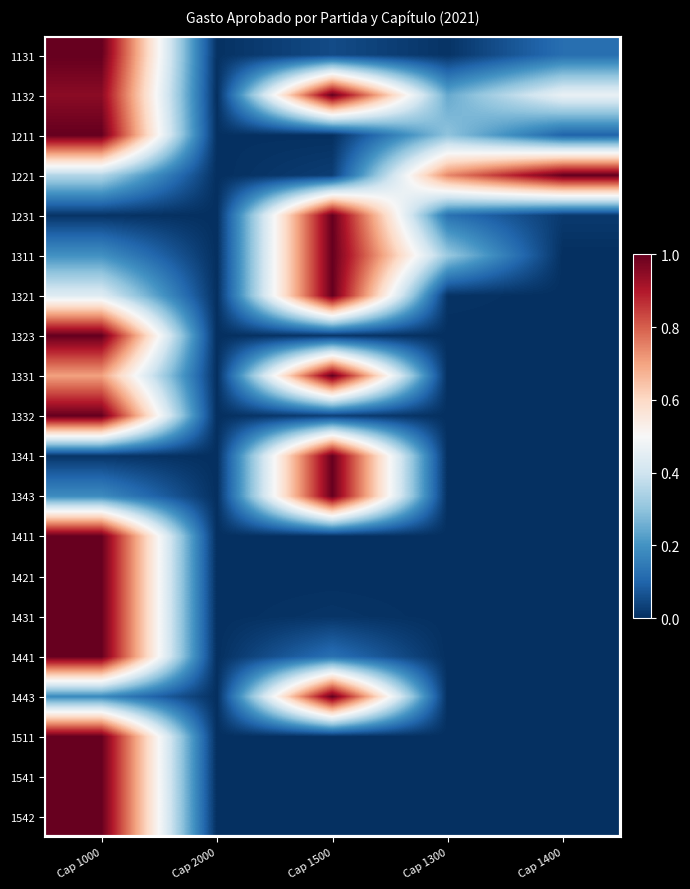

Reading left to right, list all the values displayed in this chart.

1131: Cap 1000=1.0	Cap 2000=0.0	Cap 1500=0.1	Cap 1300=0.0	Cap 1400=0.1
1132: Cap 1000=1.0	Cap 2000=0.0	Cap 1500=1.0	Cap 1300=0.2	Cap 1400=0.5
1211: Cap 1000=1.0	Cap 2000=0.0	Cap 1500=0.0	Cap 1300=0.3	Cap 1400=0.1
1221: Cap 1000=0.4	Cap 2000=0.0	Cap 1500=0.0	Cap 1300=0.7	Cap 1400=1.0
1231: Cap 1000=0.0	Cap 2000=0.0	Cap 1500=1.0	Cap 1300=0.1	Cap 1400=0.0
1311: Cap 1000=0.2	Cap 2000=0.0	Cap 1500=1.0	Cap 1300=0.3	Cap 1400=0.0
1321: Cap 1000=0.4	Cap 2000=0.0	Cap 1500=1.0	Cap 1300=0.0	Cap 1400=0.0
1323: Cap 1000=1.0	Cap 2000=0.0	Cap 1500=0.0	Cap 1300=0.0	Cap 1400=0.0
1331: Cap 1000=0.7	Cap 2000=0.0	Cap 1500=1.0	Cap 1300=0.0	Cap 1400=0.0
1332: Cap 1000=1.0	Cap 2000=0.0	Cap 1500=0.0	Cap 1300=0.0	Cap 1400=0.0
1341: Cap 1000=0.0	Cap 2000=0.0	Cap 1500=1.0	Cap 1300=0.0	Cap 1400=0.0
1343: Cap 1000=0.2	Cap 2000=0.0	Cap 1500=1.0	Cap 1300=0.0	Cap 1400=0.0
1411: Cap 1000=1.0	Cap 2000=0.0	Cap 1500=0.0	Cap 1300=0.0	Cap 1400=0.0
1421: Cap 1000=1.0	Cap 2000=0.0	Cap 1500=0.0	Cap 1300=0.0	Cap 1400=0.0
1431: Cap 1000=1.0	Cap 2000=0.0	Cap 1500=0.0	Cap 1300=0.0	Cap 1400=0.0
1441: Cap 1000=1.0	Cap 2000=0.0	Cap 1500=0.1	Cap 1300=0.0	Cap 1400=0.0
1443: Cap 1000=0.2	Cap 2000=0.0	Cap 1500=1.0	Cap 1300=0.0	Cap 1400=0.0
1511: Cap 1000=1.0	Cap 2000=0.0	Cap 1500=0.0	Cap 1300=0.0	Cap 1400=0.0
1541: Cap 1000=1.0	Cap 2000=0.0	Cap 1500=0.0	Cap 1300=0.0	Cap 1400=0.0
1542: Cap 1000=1.0	Cap 2000=0.0	Cap 1500=0.0	Cap 1300=0.0	Cap 1400=0.0